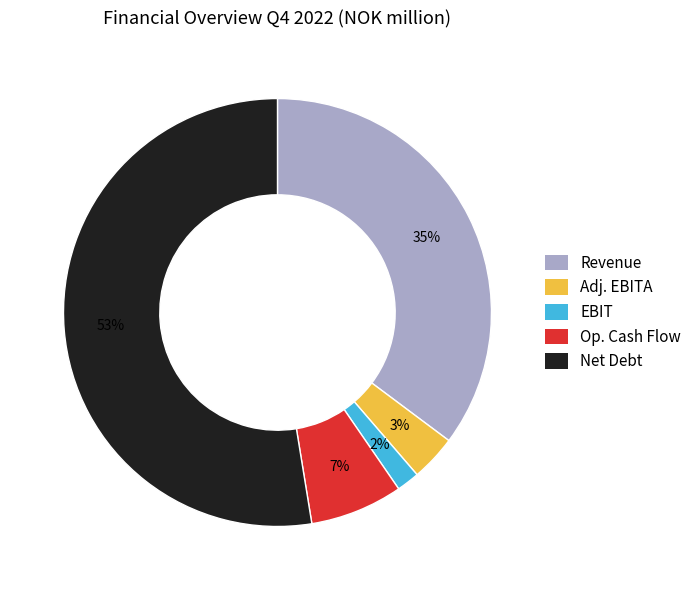

Between EBIT and Net Debt, which is larger?

Net Debt